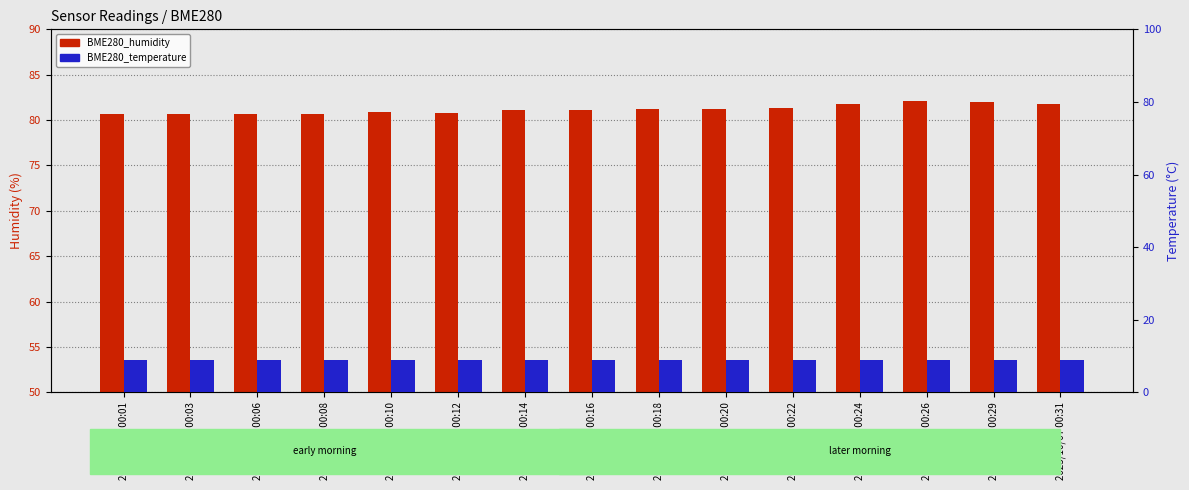

What value does the BME280_temperature series have at 2023/10/07 00:26?

8.8